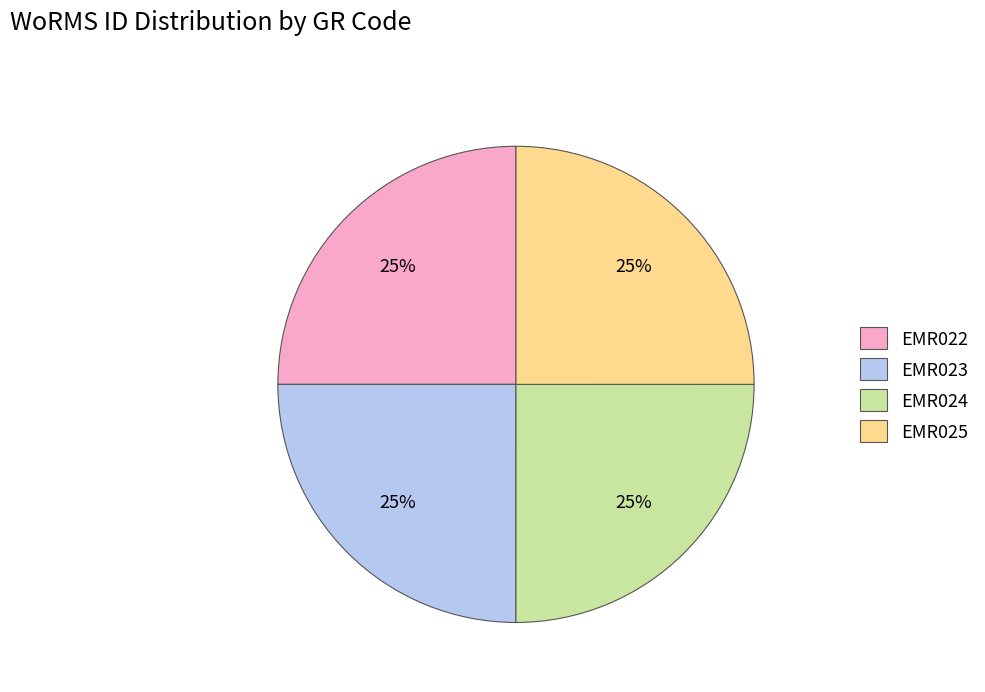

What is the ratio of the value at EMR024 to the value at EMR022?

1.0